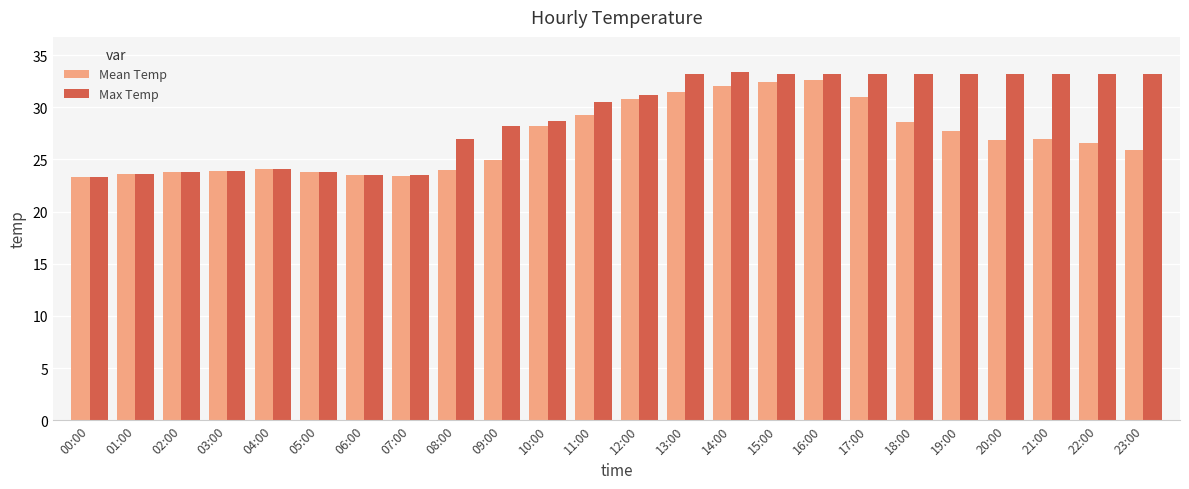

True or false: Mean Temp has a value of 26.9 at 20:00.

True